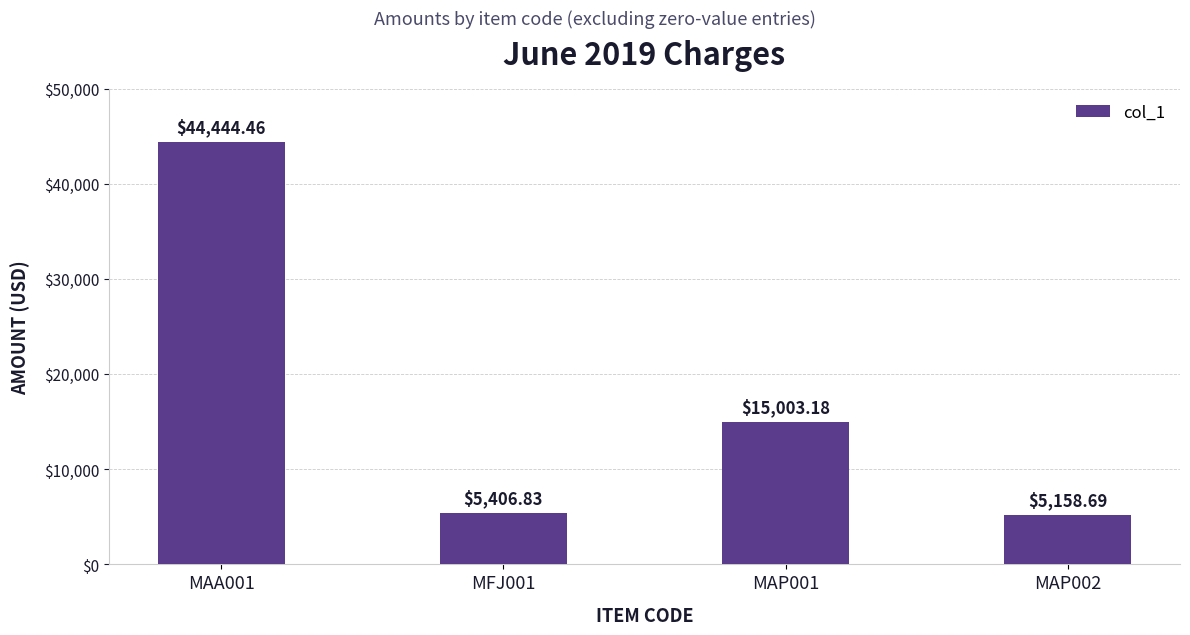

What is the value of the 4th bar from the left?

5158.7